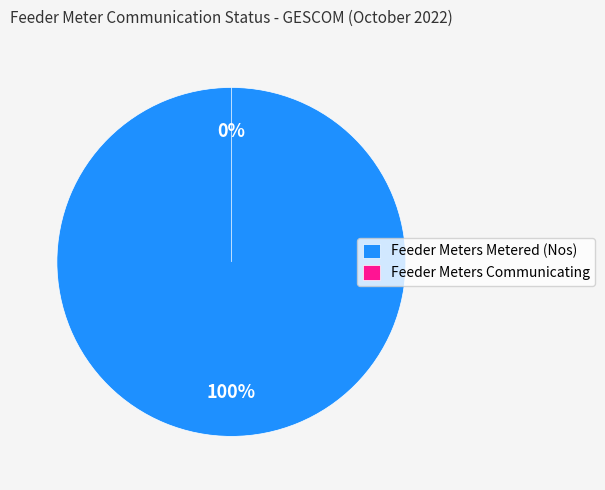

Which category accounts for the majority?

Feeder Meters Metered (Nos)